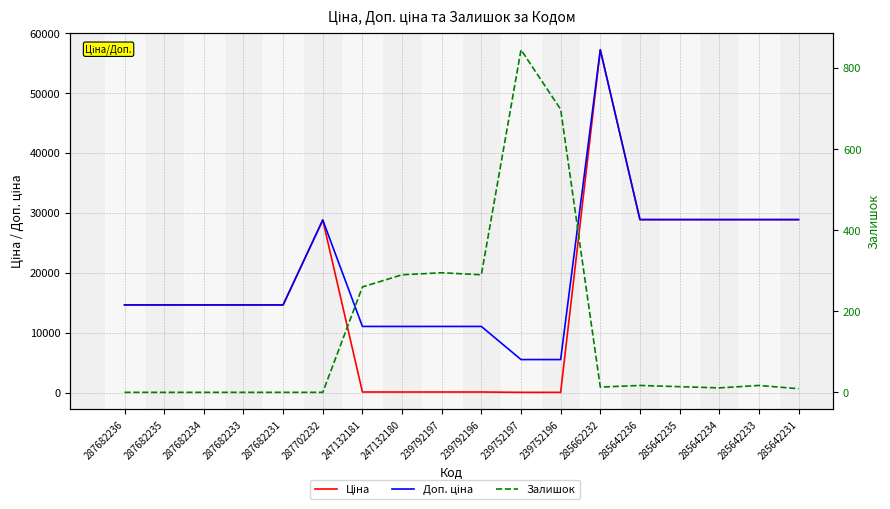

Which series has the widest spread of values?

Ціна